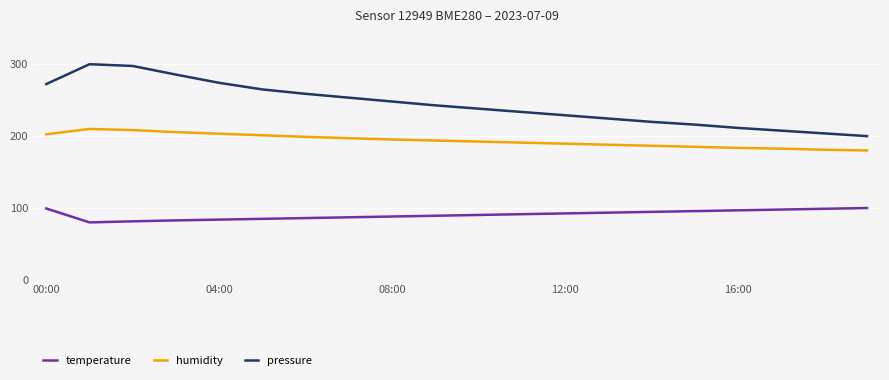

Does the chart display data point markers on the line(s)?

No